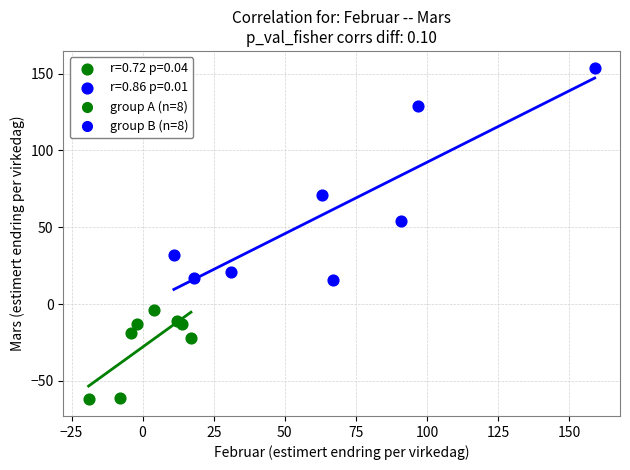

Which series reaches the minimum Y coordinate?

r=0.72 p=0.04